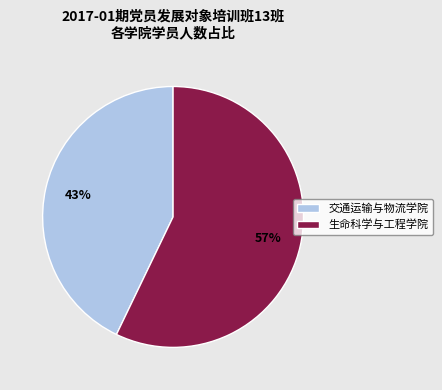

To the nearest percent, what is the average slice percentage?

50%